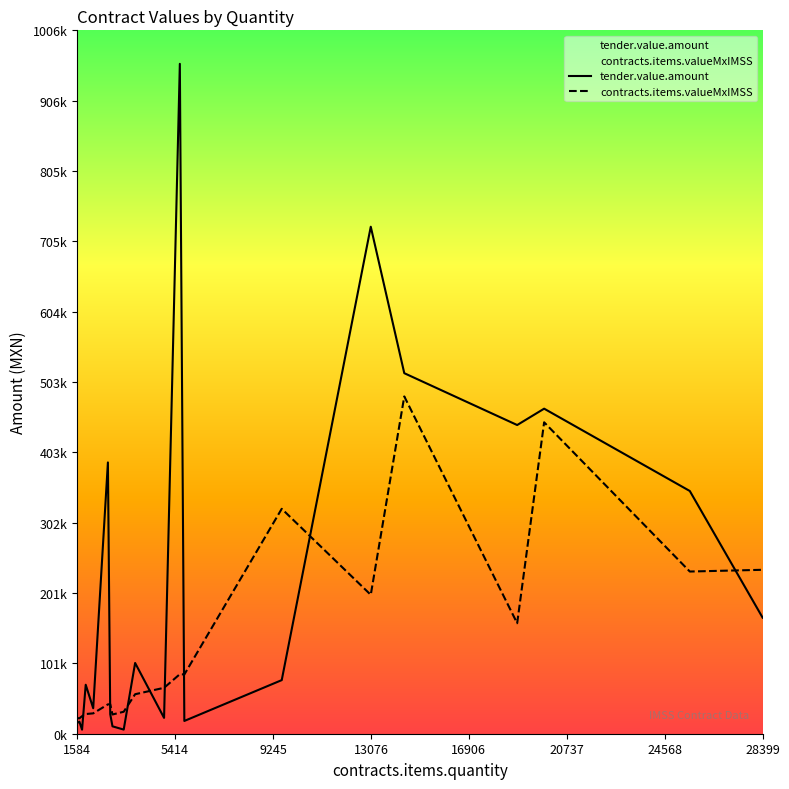

How many intersections are there between contracts.items.valueMxIMSS and tender.value.amount?

8